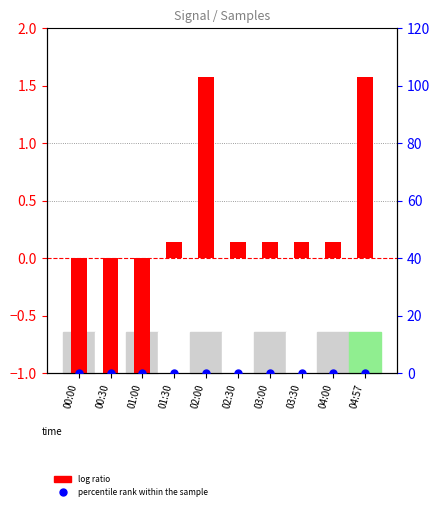

What are all the series names shown in the legend?

log ratio, percentile rank within the sample